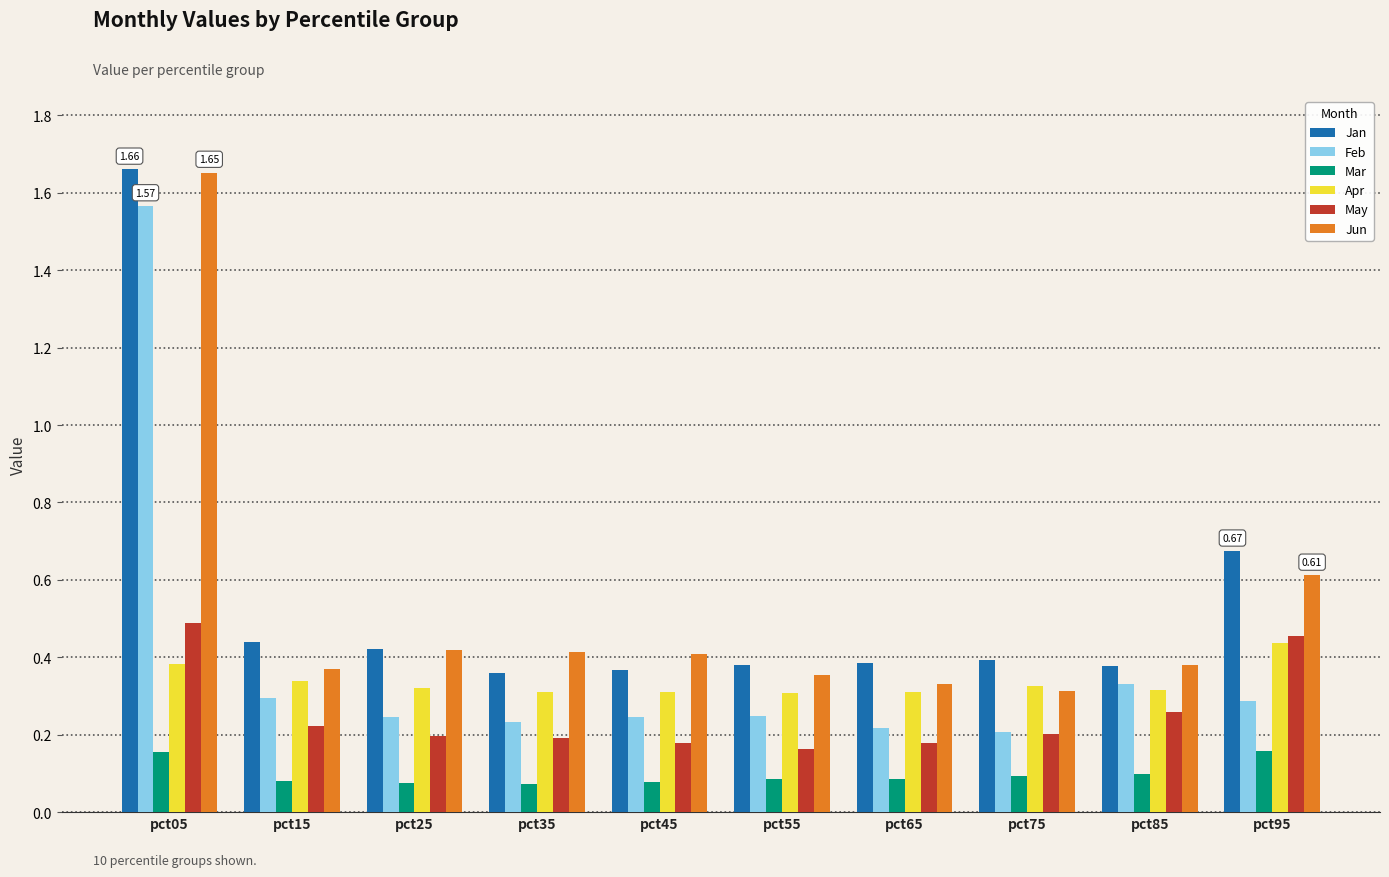

Which series has the widest spread of values?

Feb